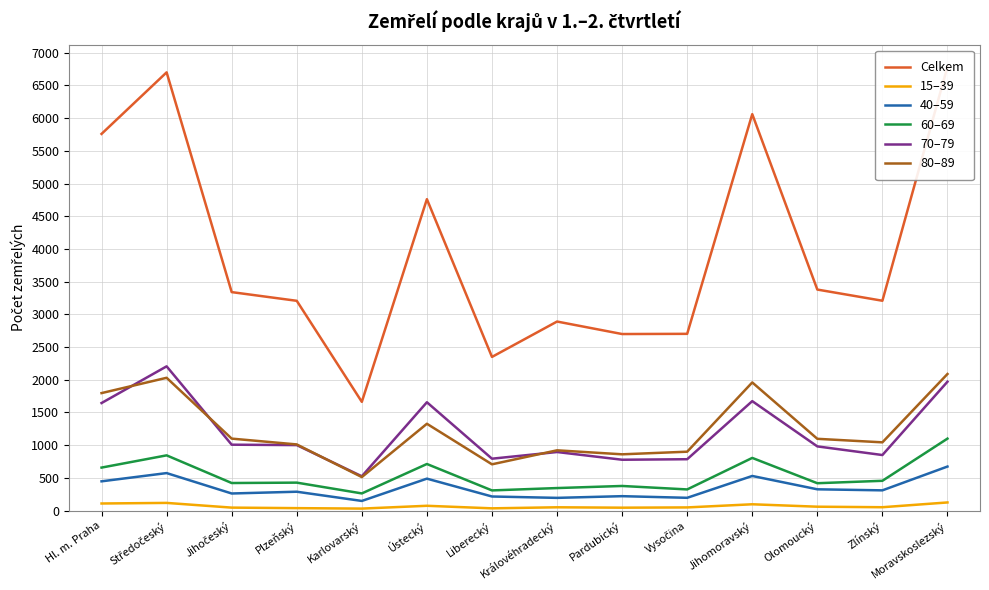

Reading left to right, what are all the values shown in this chart?

Celkem: 5759	6700	3340	3207	1662	4761	2349	2890	2699	2702	6061	3379	3208	6786
15–39: 108	117	45	37	30	73	34	50	44	48	96	59	51	124
40–59: 447	573	261	288	147	488	215	194	220	195	529	325	309	673
60–69: 657	844	421	427	262	712	308	344	376	323	805	418	455	1100
70–79: 1644	2205	1007	1001	524	1656	793	895	777	785	1673	981	849	1970
80–89: 1796	2030	1100	1011	512	1327	707	921	860	900	1959	1097	1043	2088